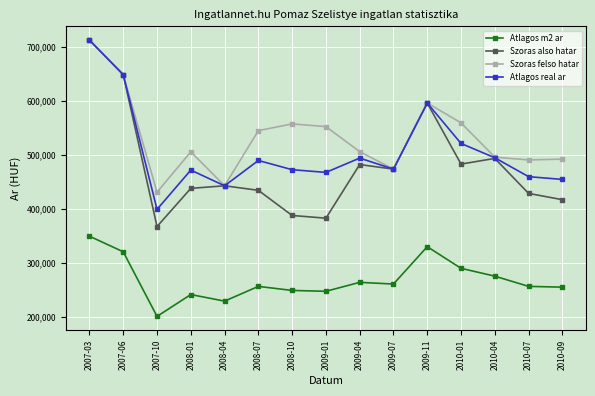

At which category is the sum across all series the highest?

2007-03